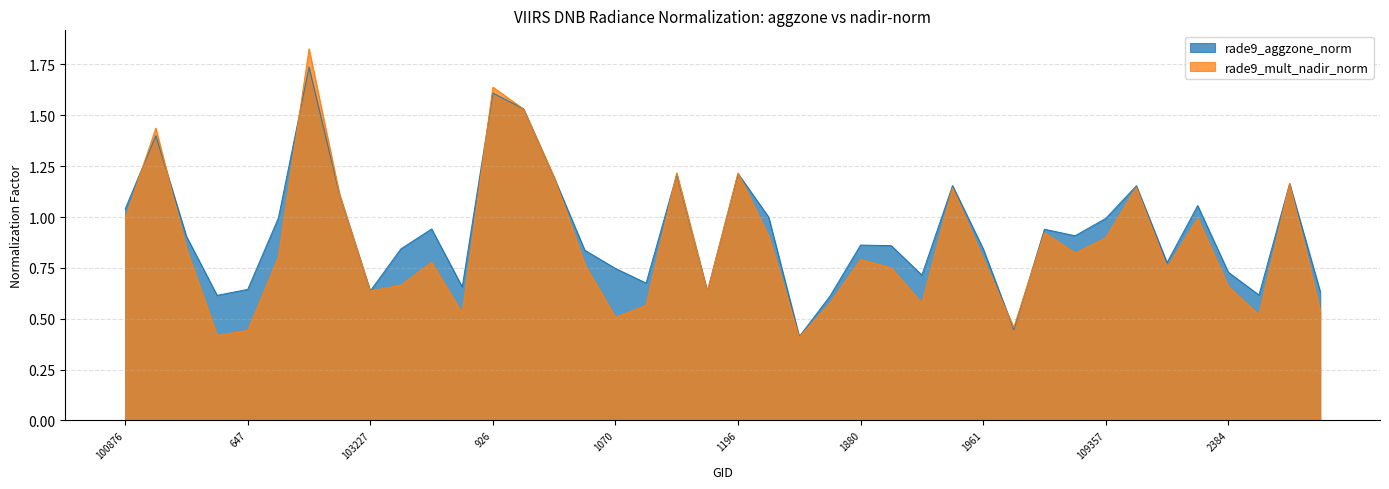

What is the smallest value displayed?

0.4